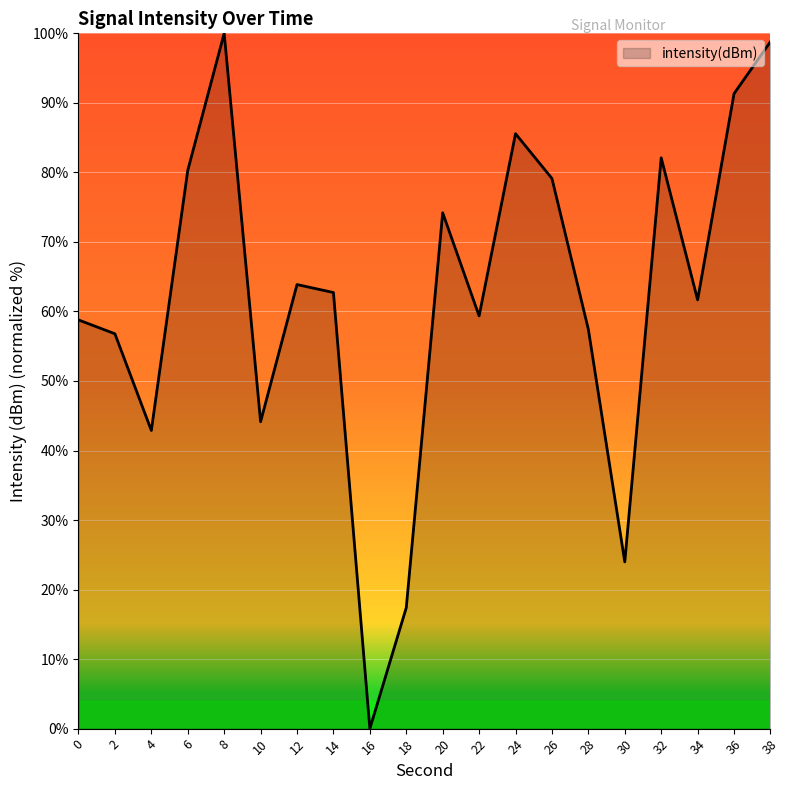

What value does the data have at 22?

59.4